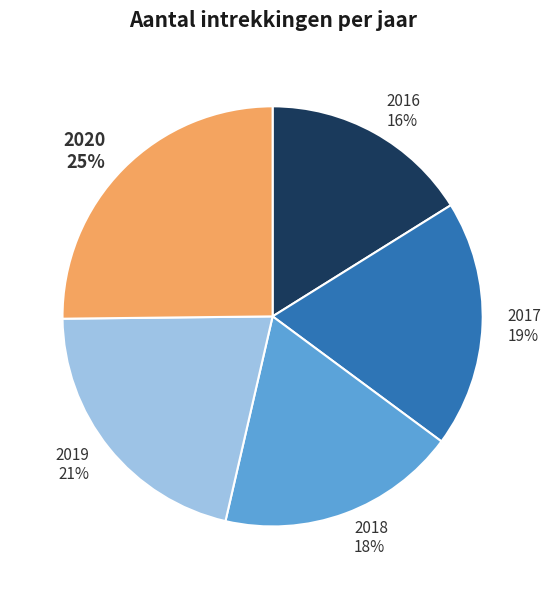

What is the largest slice in the pie chart?

2020